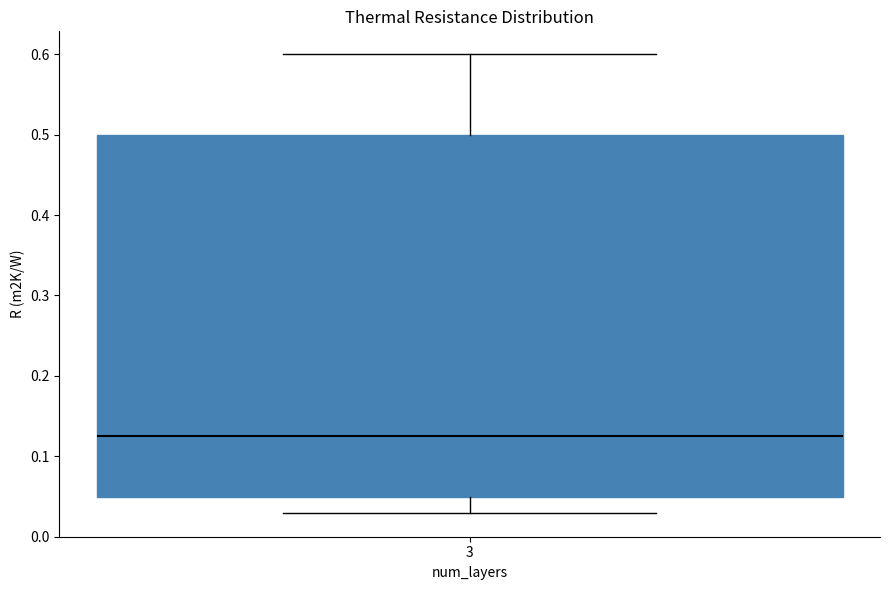

Where is the upper edge of the box at x = 3 on the y-axis? The values are not printed on the chart, so give them approximately, as read against the axis.

0.50